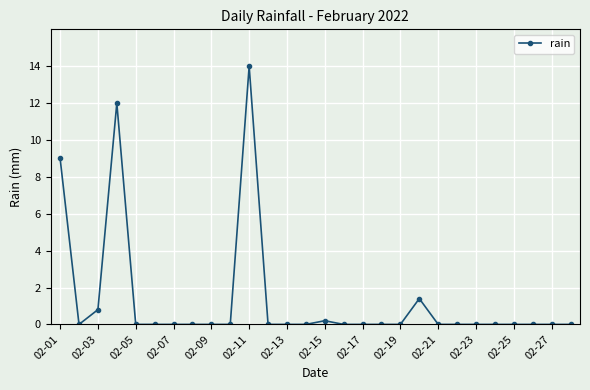

How many lines are shown in the chart?

1